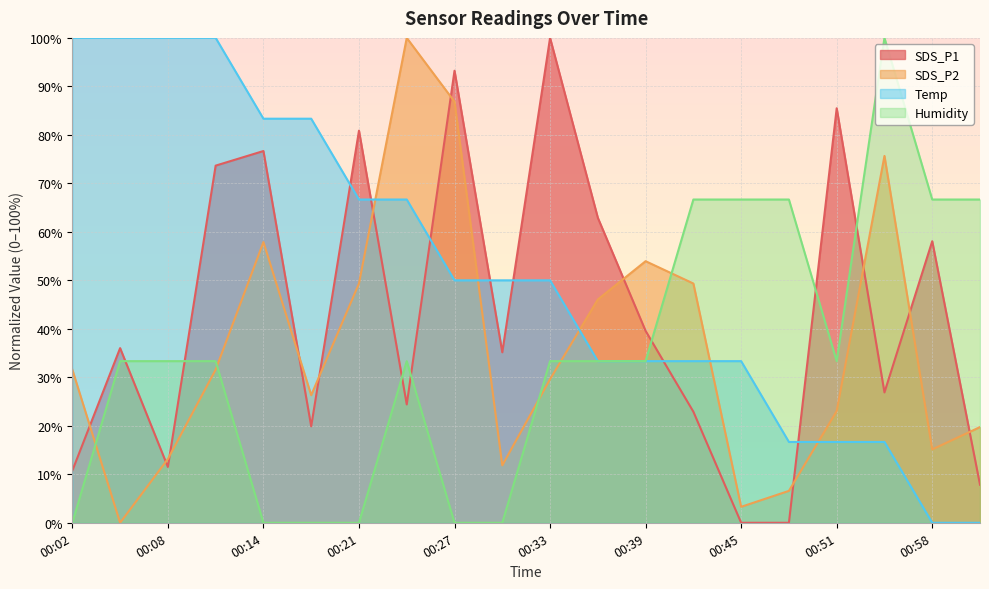

What is the spread (max minus min) of values at 00:24?

75.6